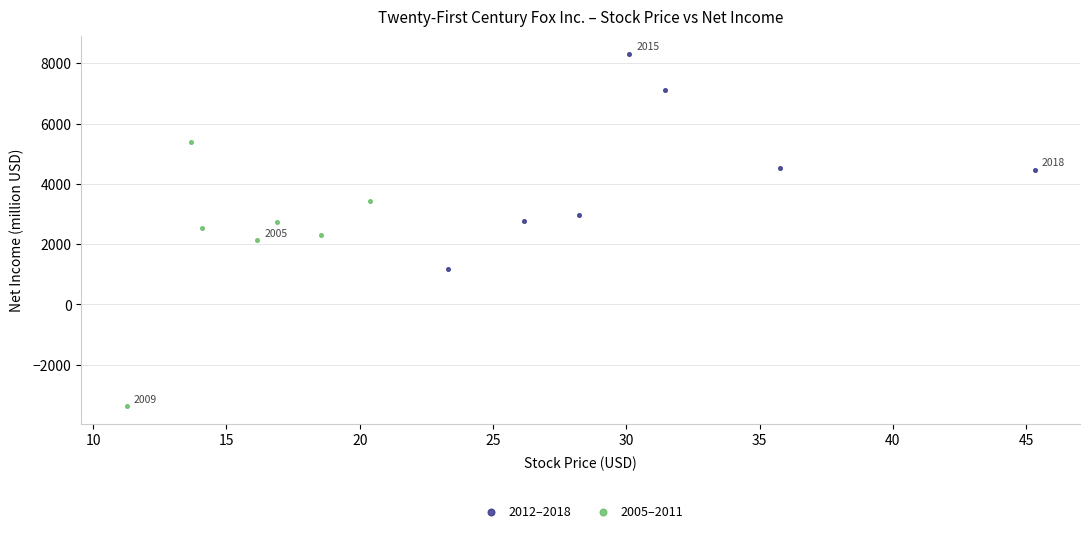

Which series contains the highest Y value?

2012–2018